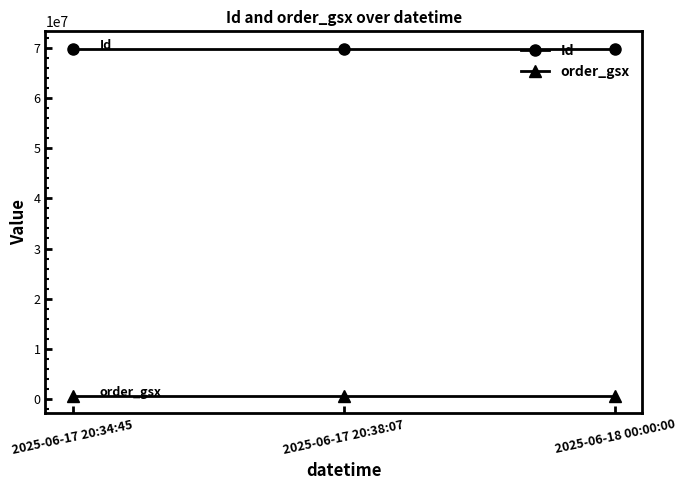

What is the difference between the maximum and minimum values in the Id series?

2